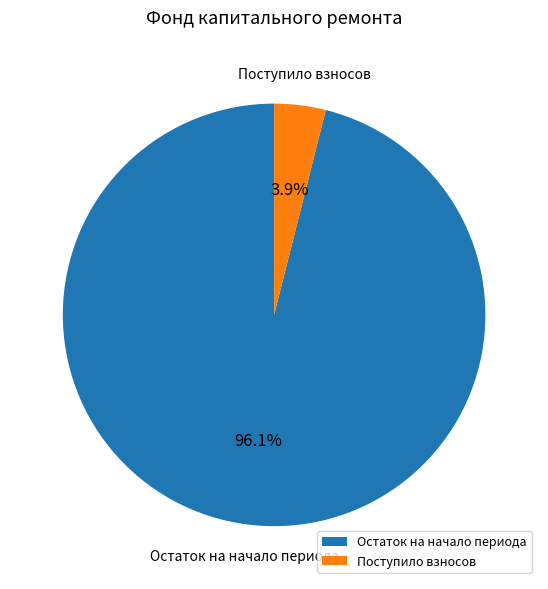

Is the sum of Поступило взносов and Остаток на начало периода greater than half?

Yes